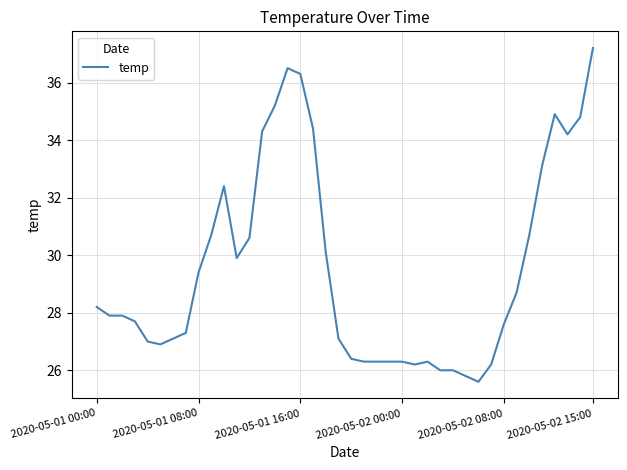

True or false: there are more than 2 points higher than both neighbors.

True